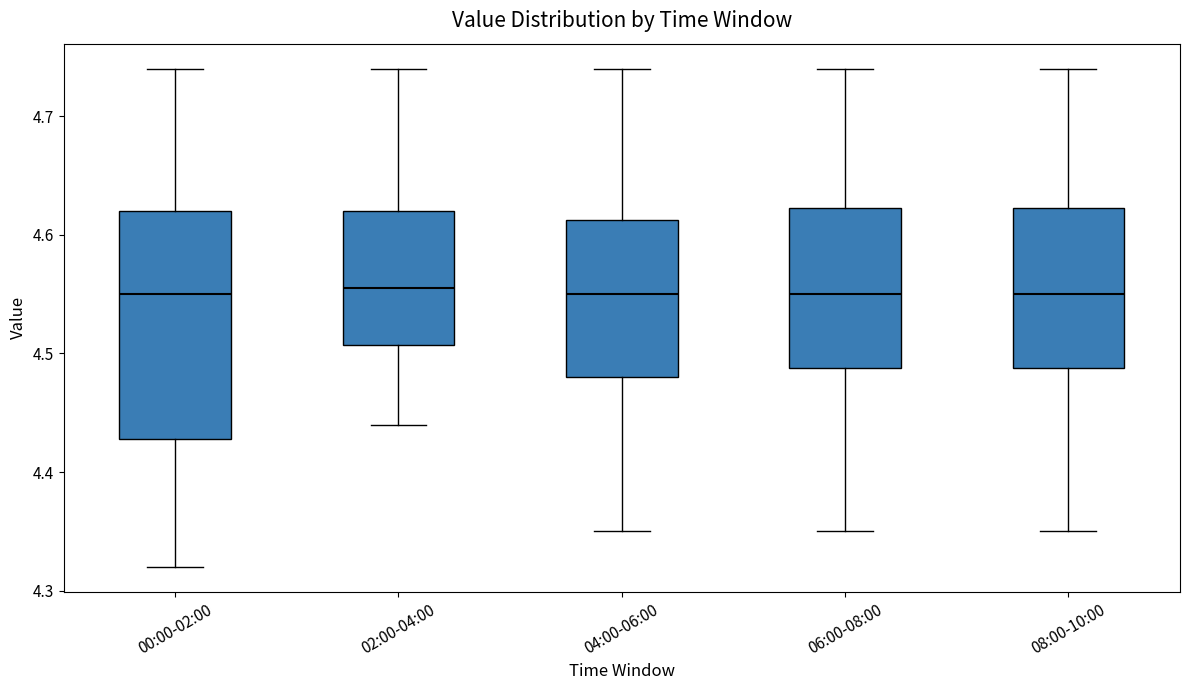

Where does the upper whisker of the box for 00:00-02:00 end on the y-axis? The values are not printed on the chart, so give them approximately, as read against the axis.

4.74